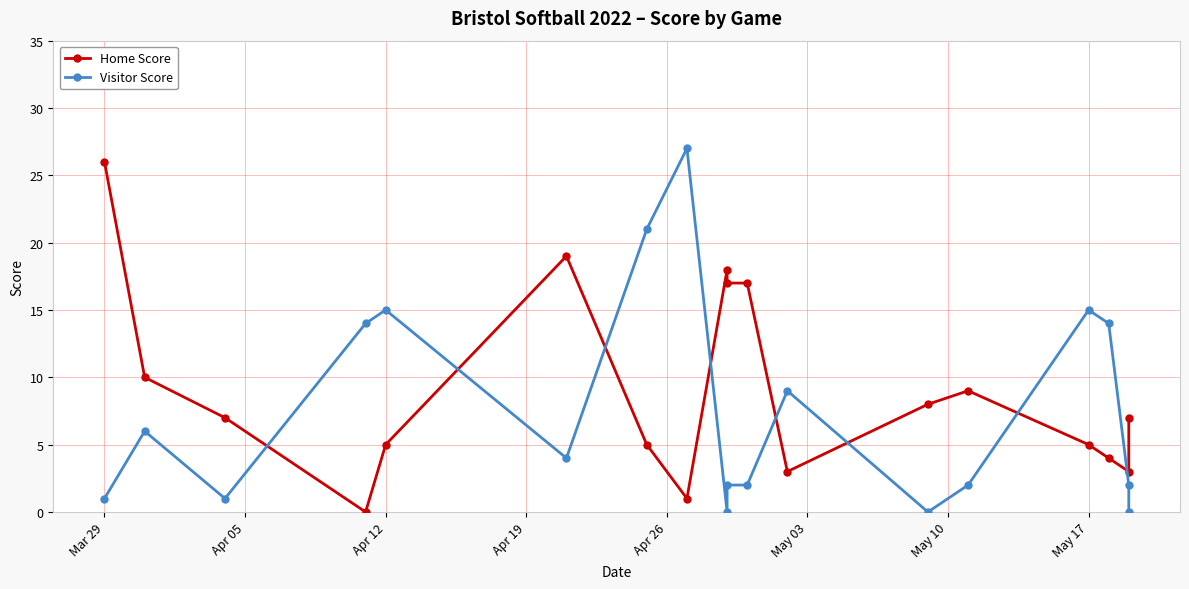

At which label does Home Score first exceed 7?

Mar 29